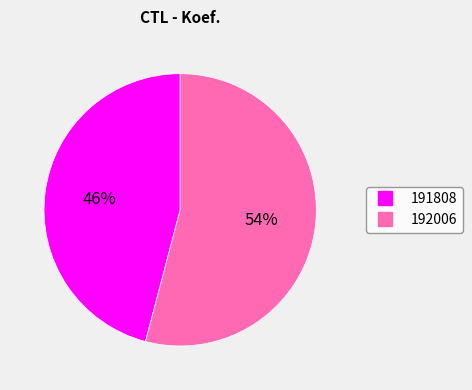

The 192006 slice represents 54% of the pie. True or false?

True